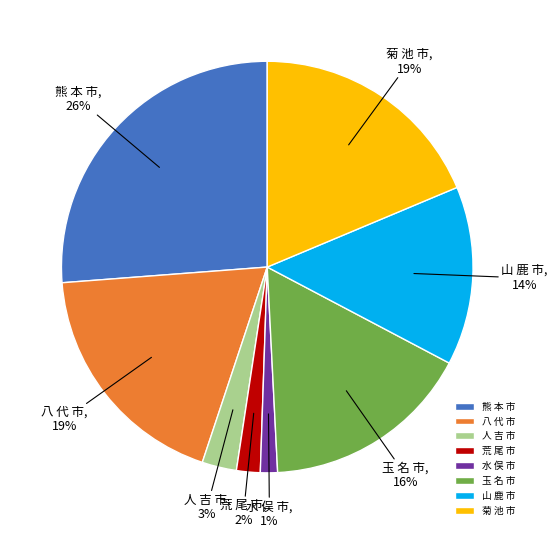

Count the number of slices in the pie.

8